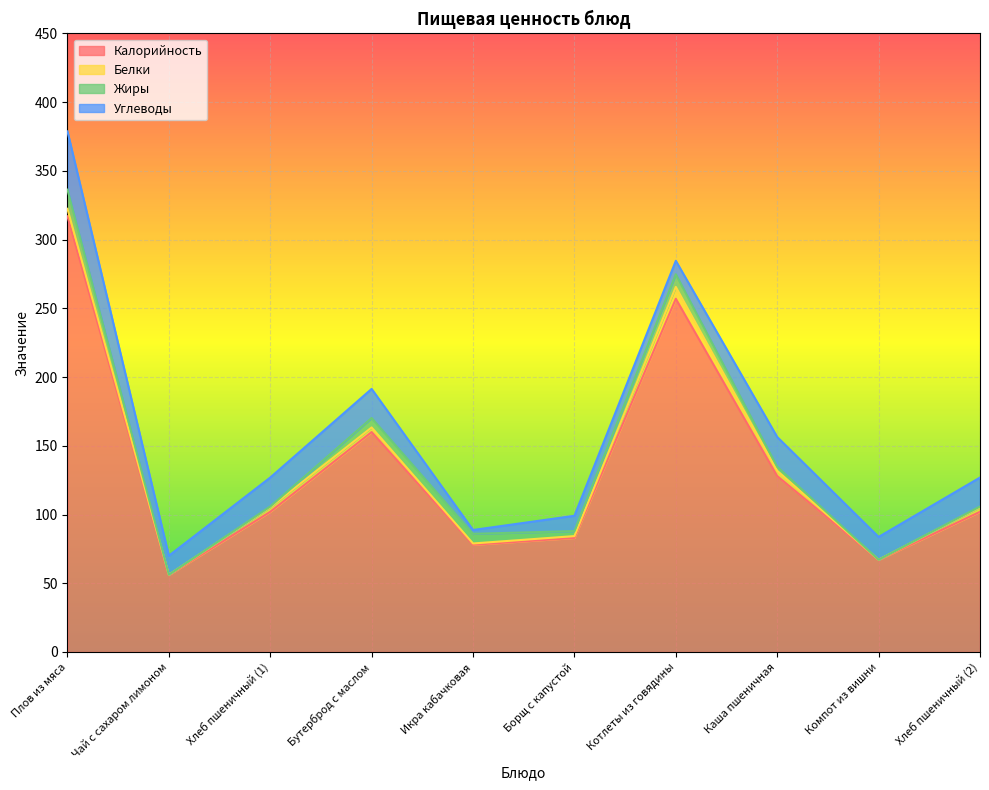

Where does the Белки series first go above 3?

Плов из мяса